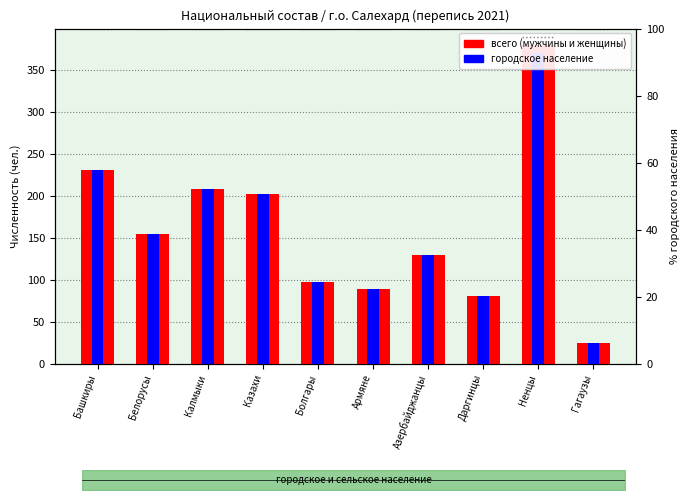

What is the smallest value displayed?

25